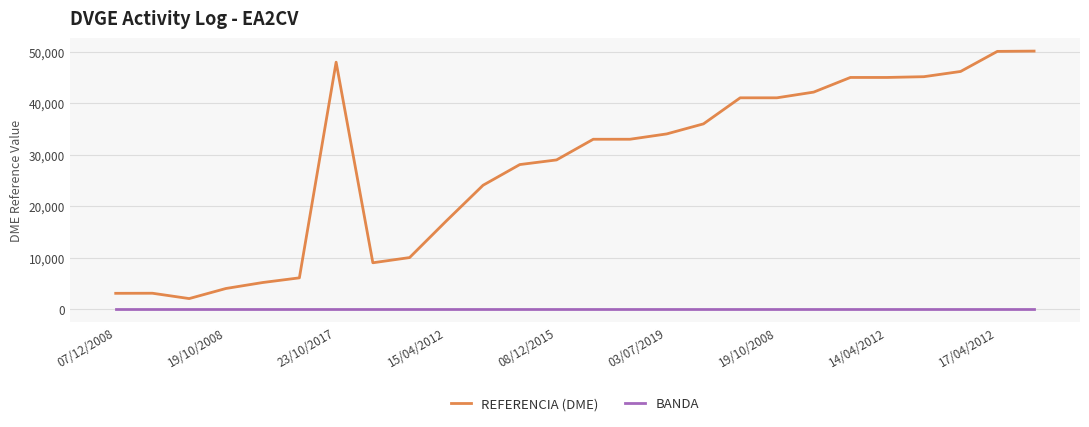

List the series in order of their peak value, lowest first.

BANDA, REFERENCIA (DME)